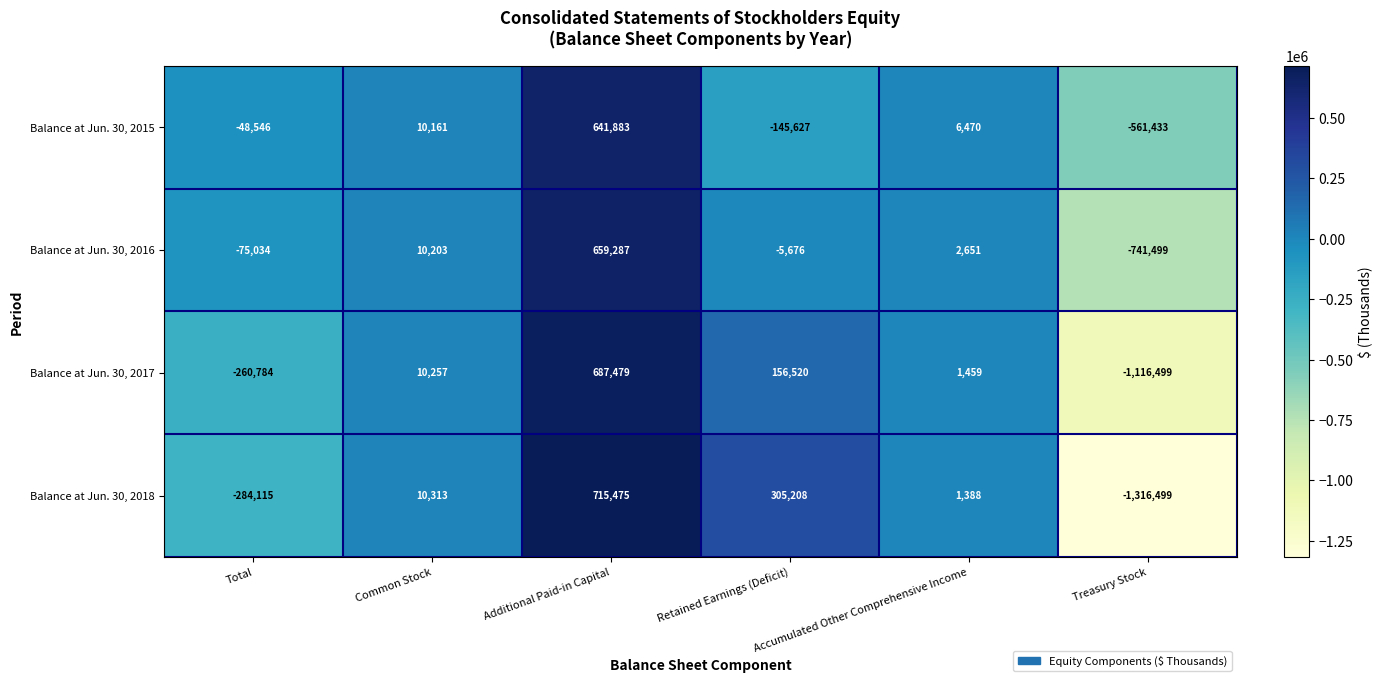

List the labels in order of Balance at Jun. 30, 2018 value, largest first.

Additional Paid-in Capital, Retained Earnings (Deficit), Common Stock, Accumulated Other Comprehensive Income, Total, Treasury Stock